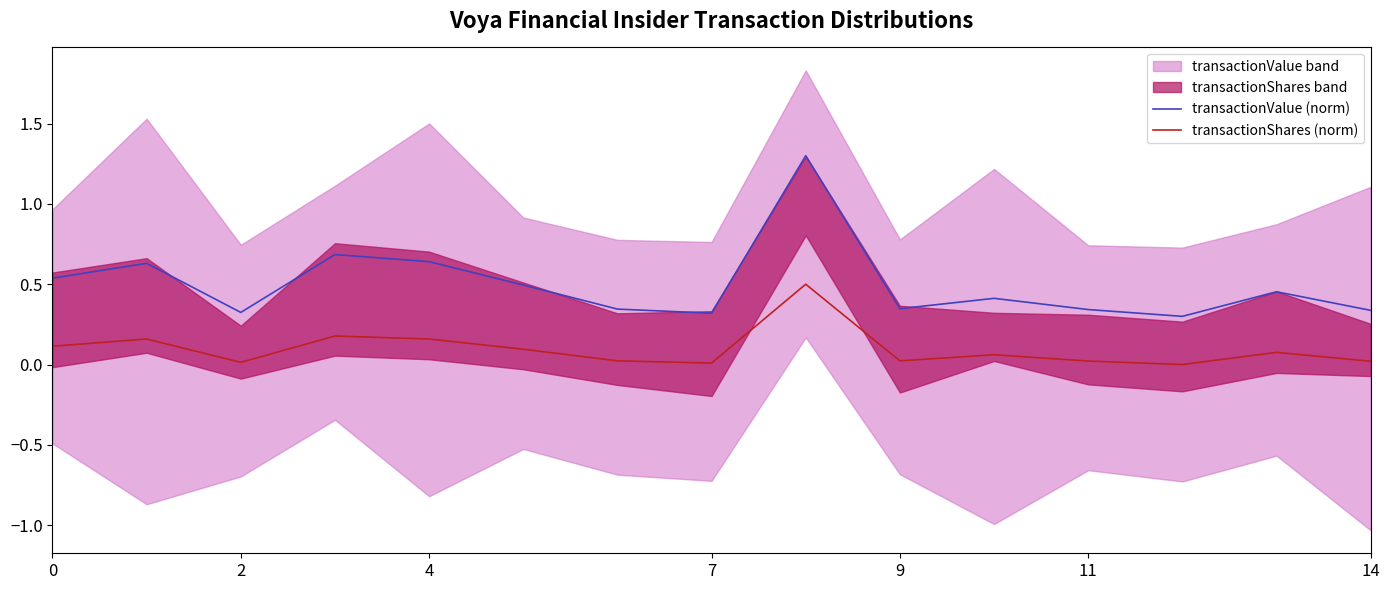

Which series has the largest total across all categories?

transactionValue (norm)